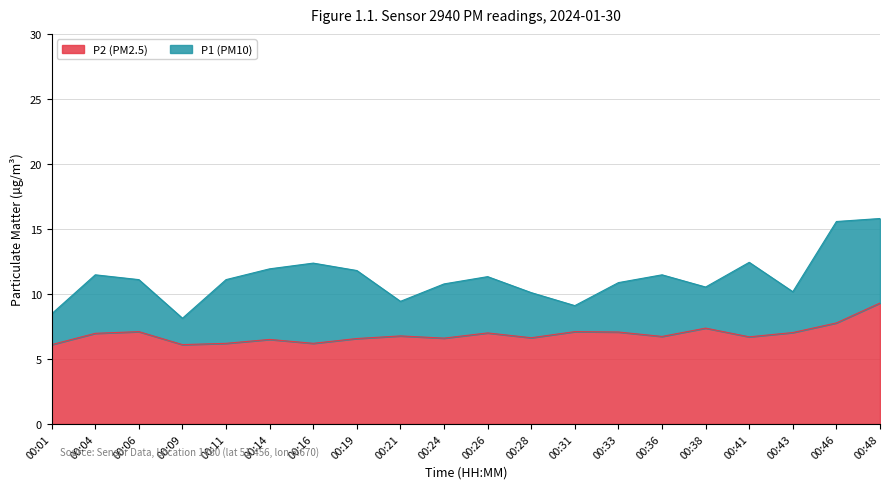

How many series are shown in this chart?

2